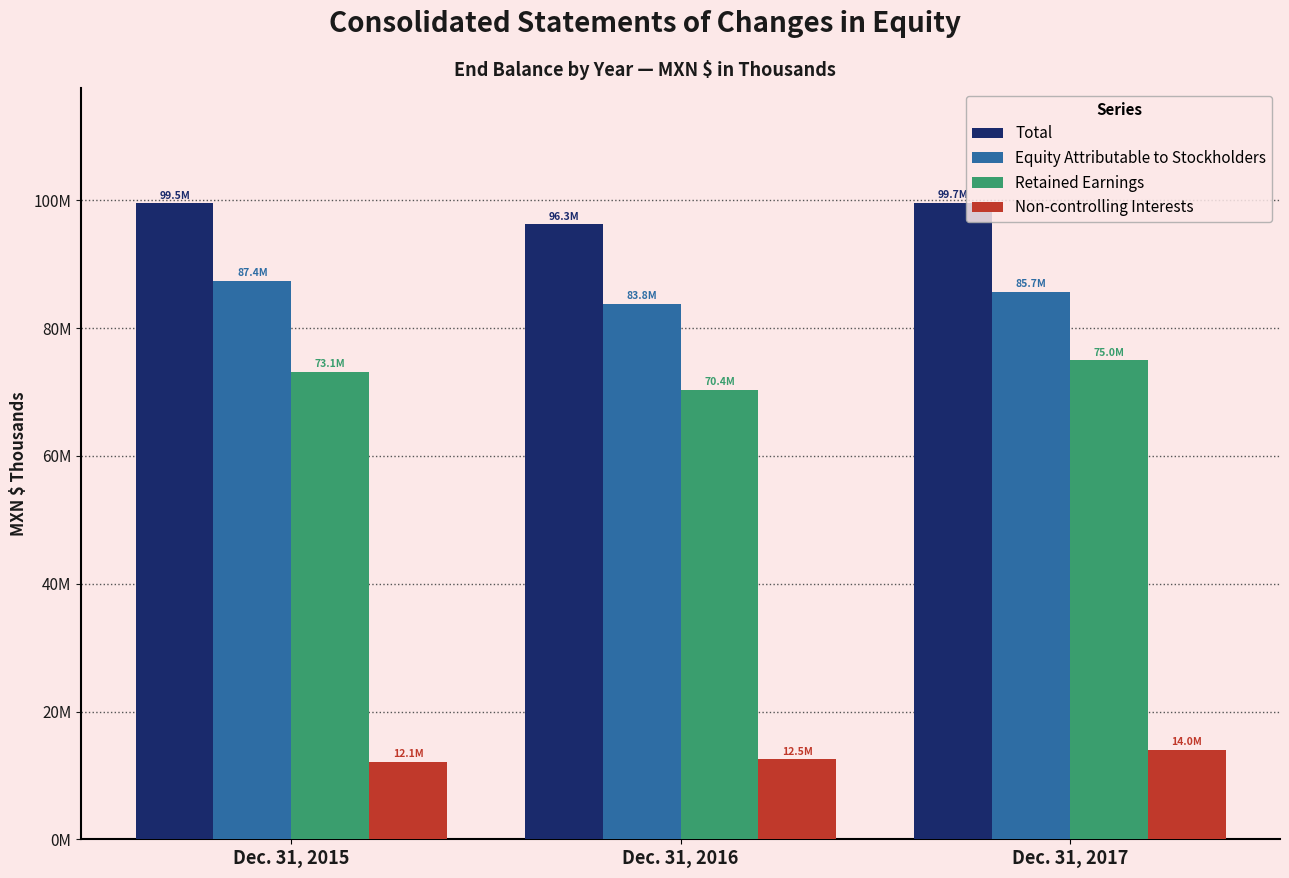

Rank the categories by Non-controlling Interests value from lowest to highest.

Dec. 31, 2015, Dec. 31, 2016, Dec. 31, 2017